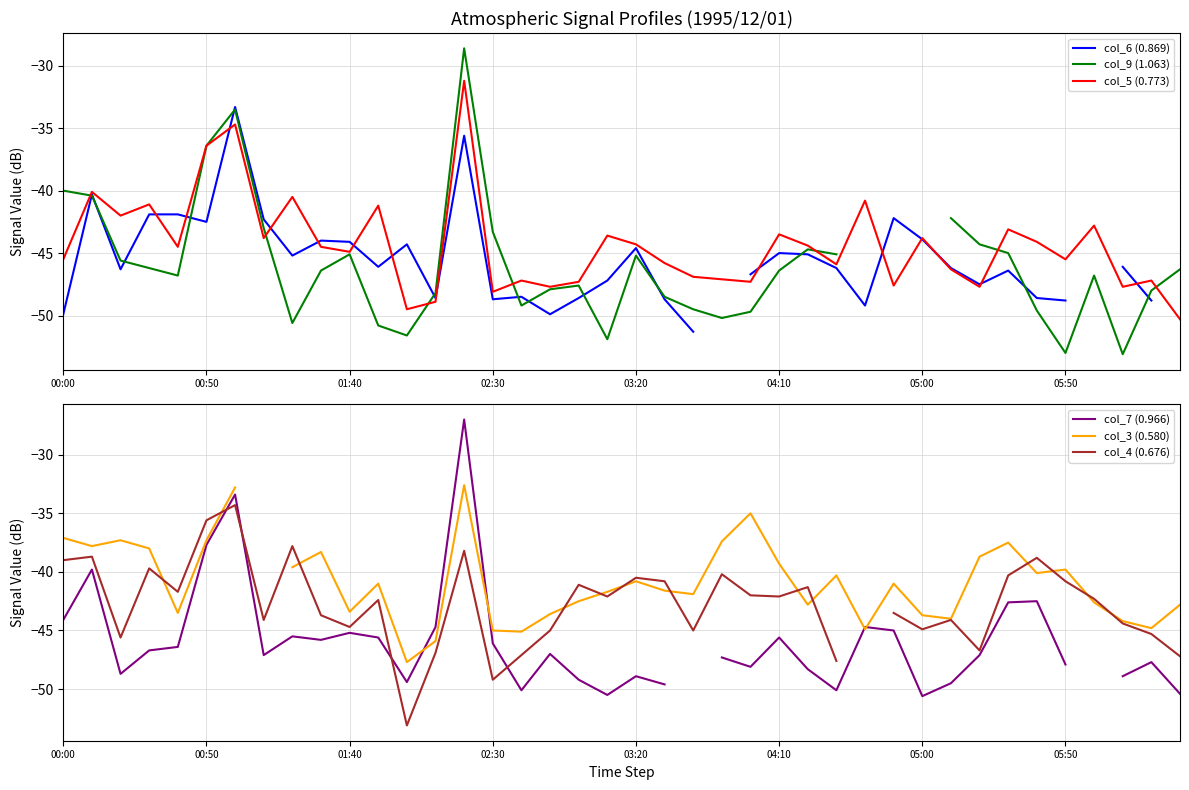

How many lines are shown in the chart?

6